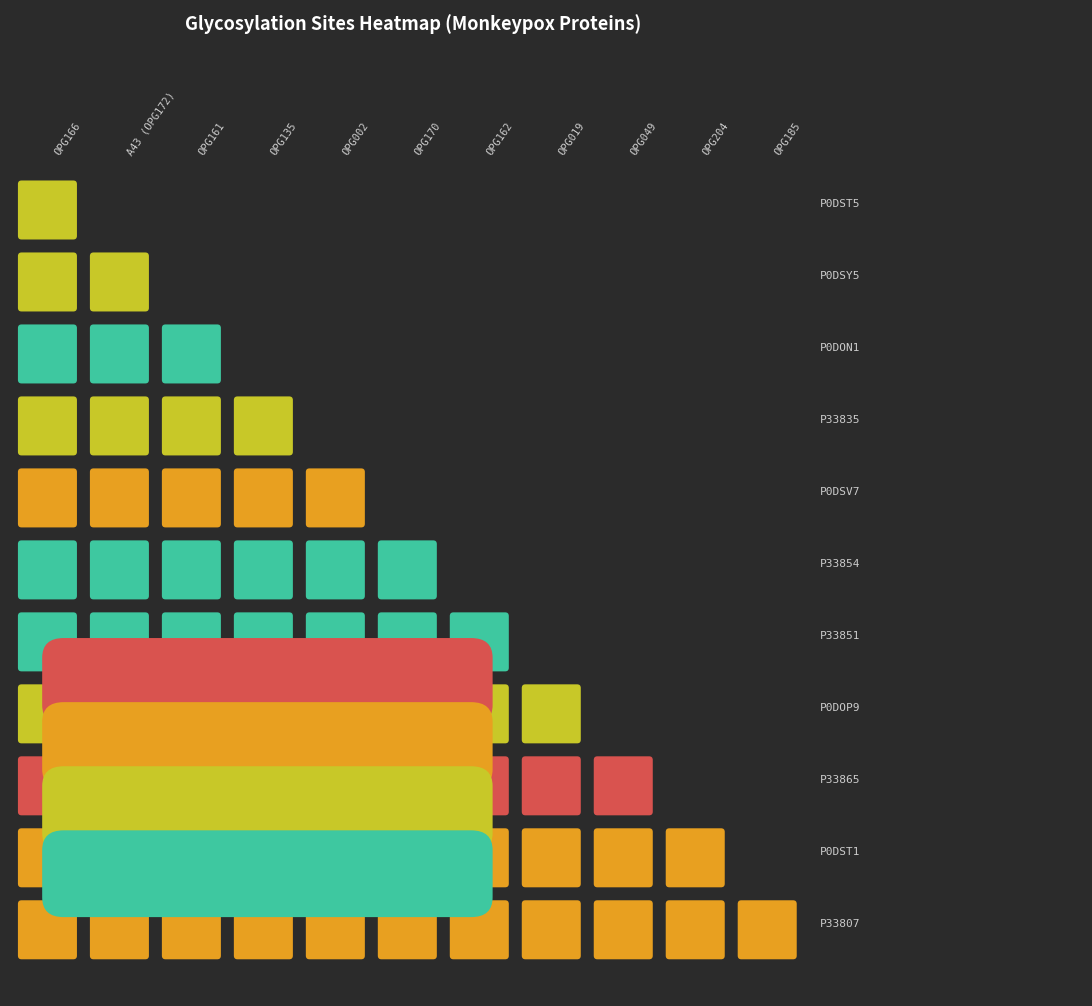

What is the sum of the values at glycosylation_sites and 6?

3